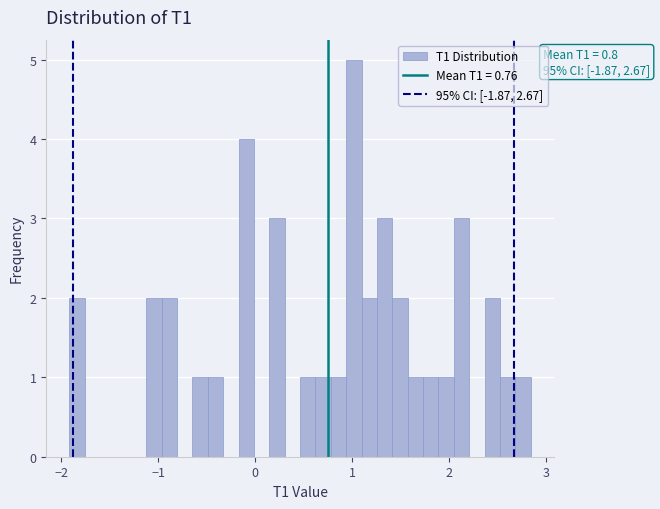

Around what value on the x-axis is the tallest bar? Give the approximate position of its centre, as read against the axis.

1.0